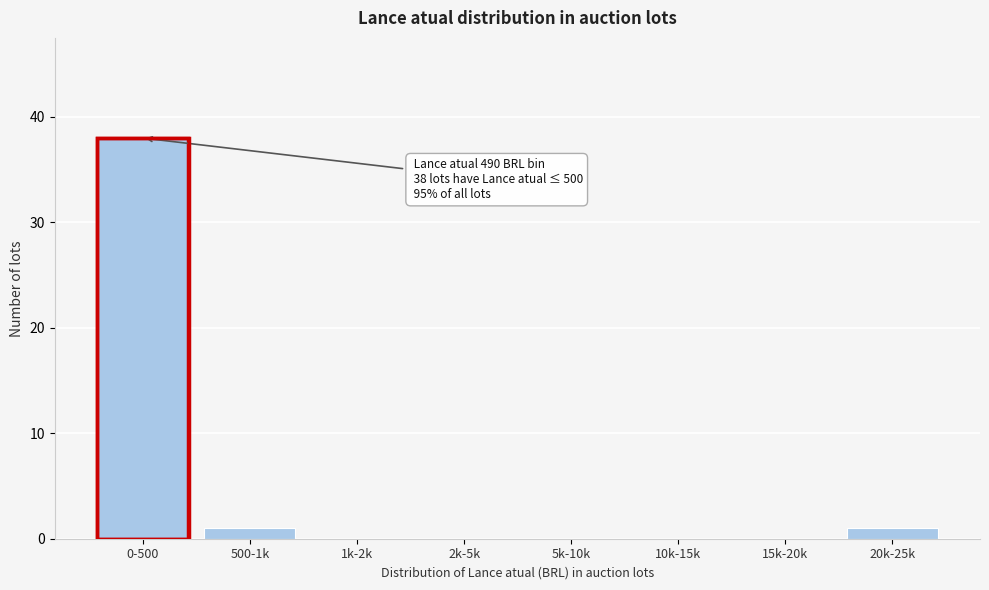

Reading left to right, what are all the values shown in this chart?

0-500=38	500-1k=1	1k-2k=0	2k-5k=0	5k-10k=0	10k-15k=0	15k-20k=0	20k-25k=1